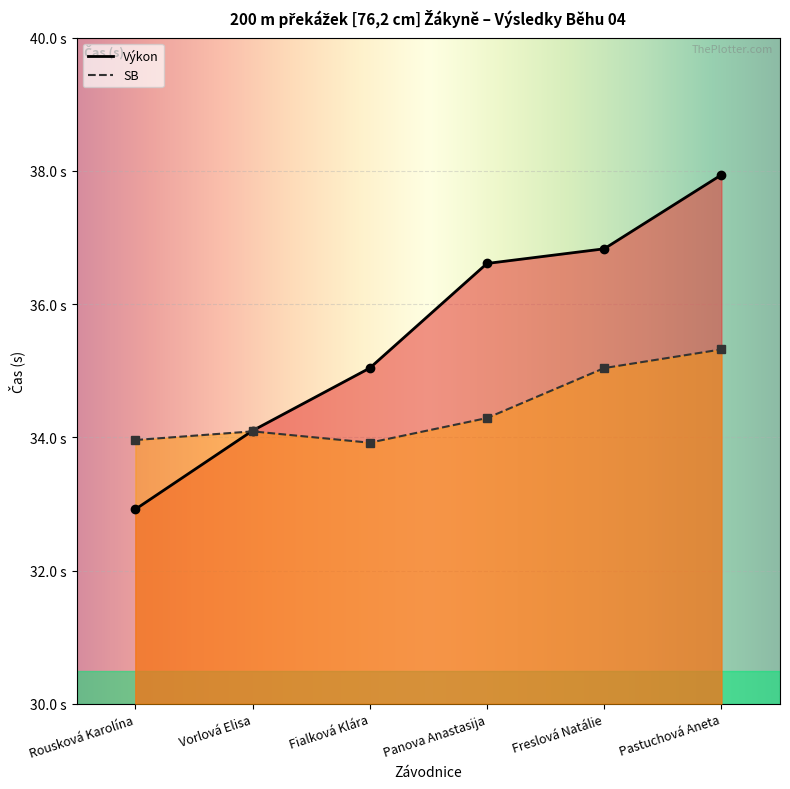

At how many categories does at least one series exceed 35?

4